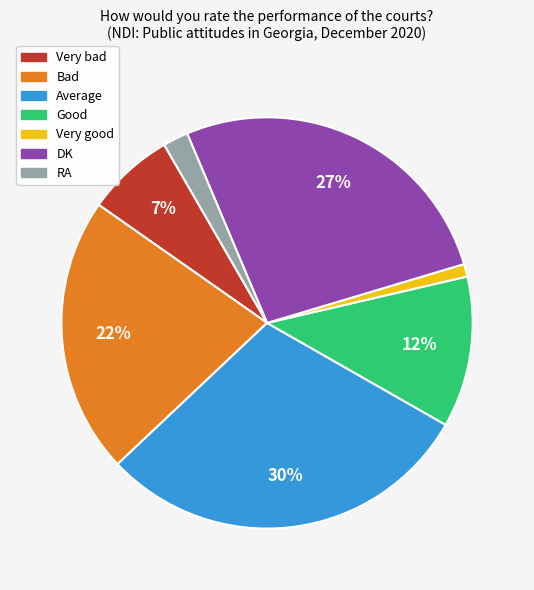

True or false: Bad accounts for 29% of the total.

False